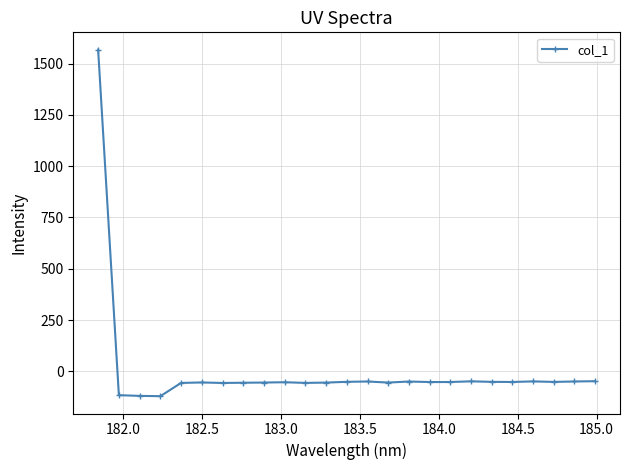

What is the average value?

4.7